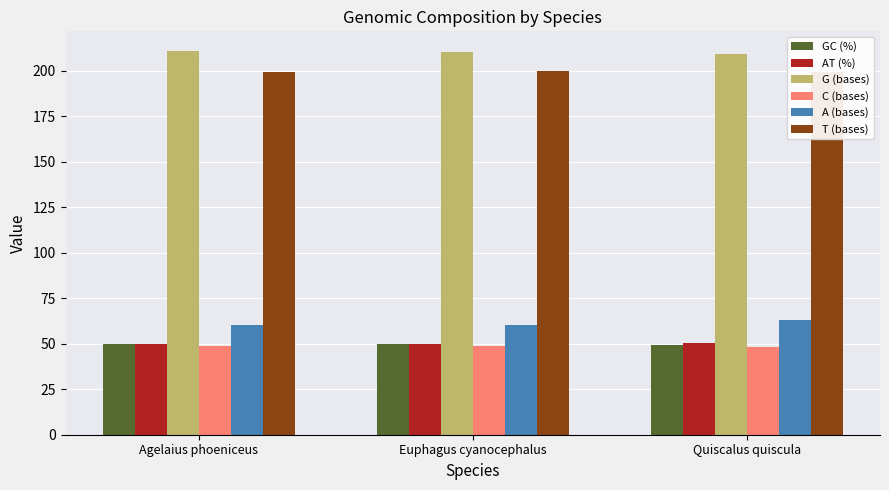

How many values in the T (bases) series exceed 199?

1